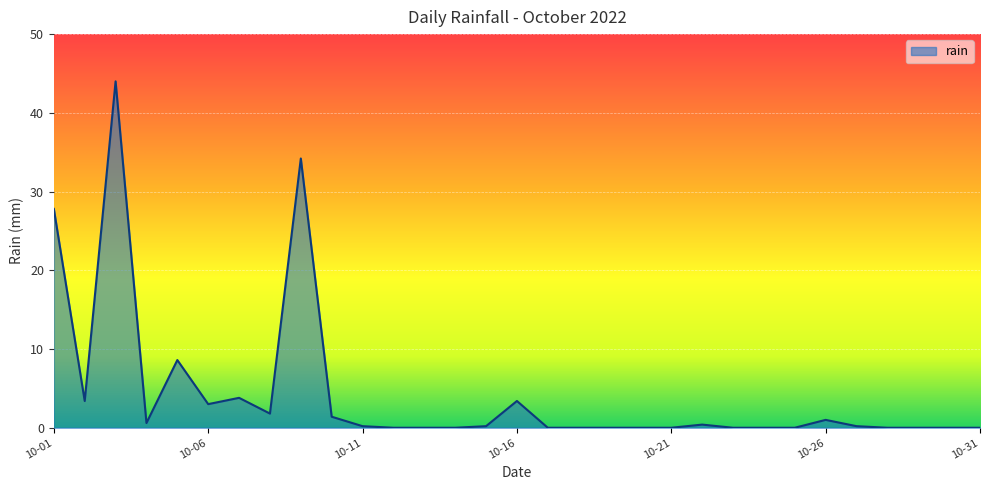

What is the difference between the maximum and minimum values?

44.0